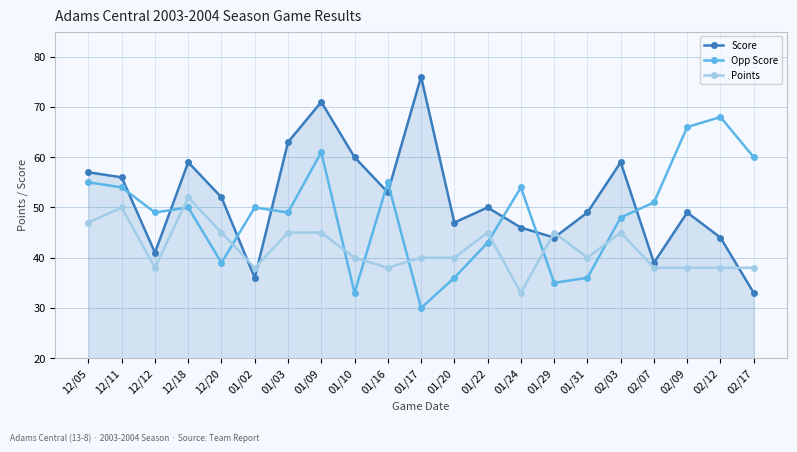

Reading right to left, list all the values displayed in this chart.

Score: 02/17=33	02/12=44	02/09=49	02/07=39	02/03=59	01/31=49	01/29=44	01/24=46	01/22=50	01/20=47	01/17=76	01/16=53	01/10=60	01/09=71	01/03=63	01/02=36	12/20=52	12/18=59	12/12=41	12/11=56	12/05=57
Opp Score: 02/17=60	02/12=68	02/09=66	02/07=51	02/03=48	01/31=36	01/29=35	01/24=54	01/22=43	01/20=36	01/17=30	01/16=55	01/10=33	01/09=61	01/03=49	01/02=50	12/20=39	12/18=50	12/12=49	12/11=54	12/05=55
Points: 02/17=38	02/12=38	02/09=38	02/07=38	02/03=45	01/31=40	01/29=45	01/24=33	01/22=45	01/20=40	01/17=40	01/16=38	01/10=40	01/09=45	01/03=45	01/02=38	12/20=45	12/18=52	12/12=38	12/11=50	12/05=47